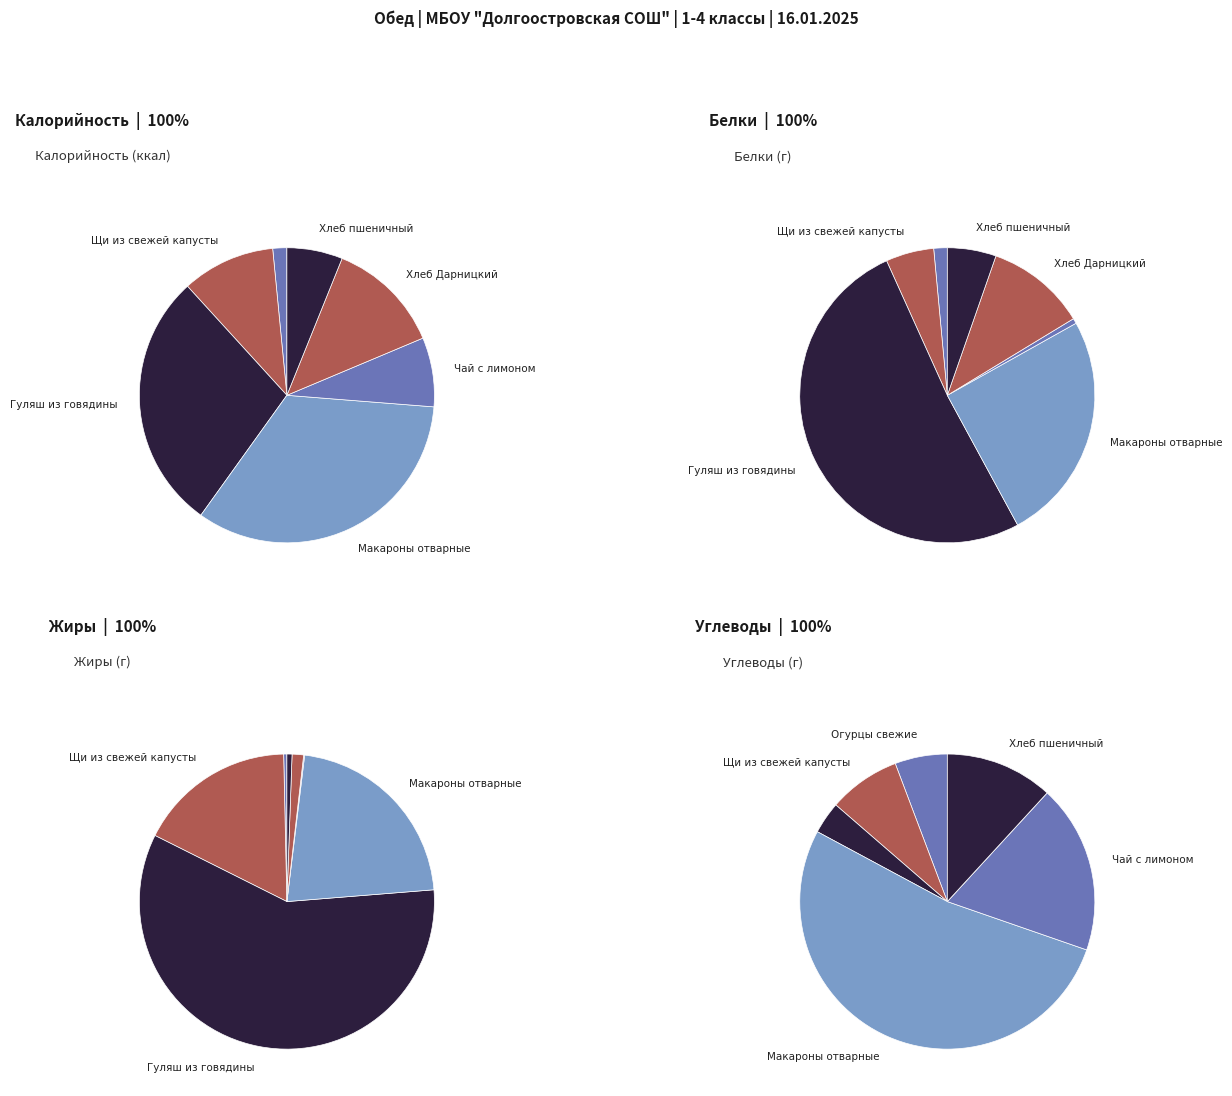

Is there a majority slice in this chart?

No